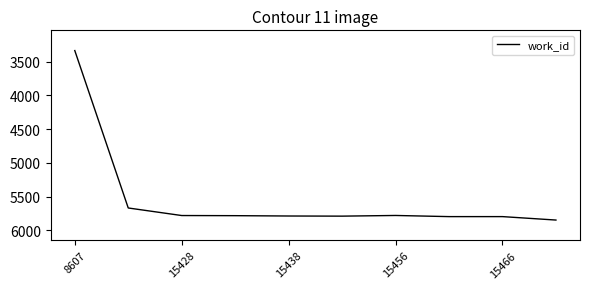

What is the difference between the maximum and minimum values?

2513